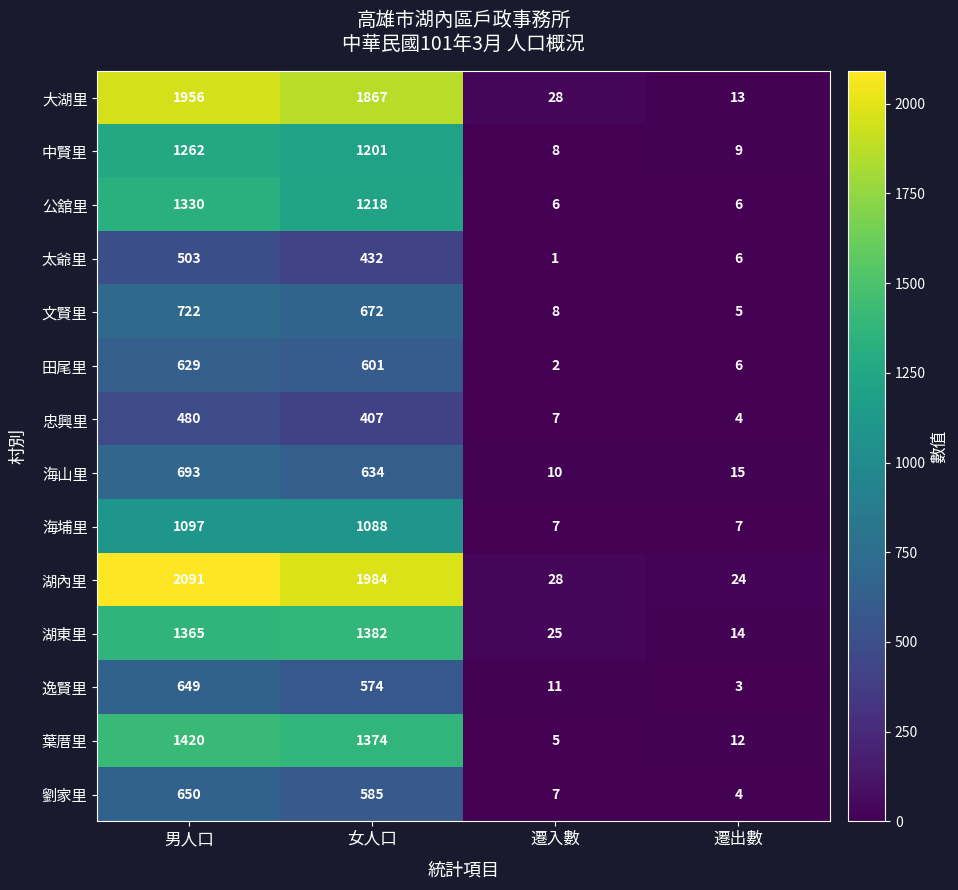

At how many categories does at least one series exceed 964?

2